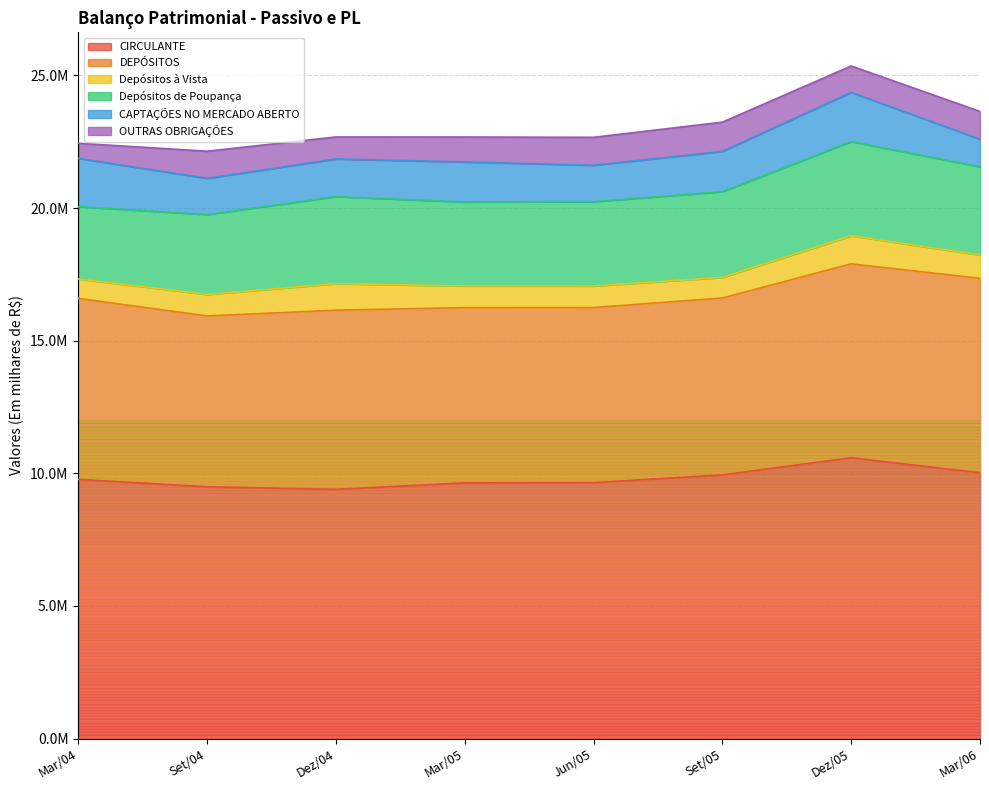

At which category does Depósitos à Vista reach its first local valley?

Set/05